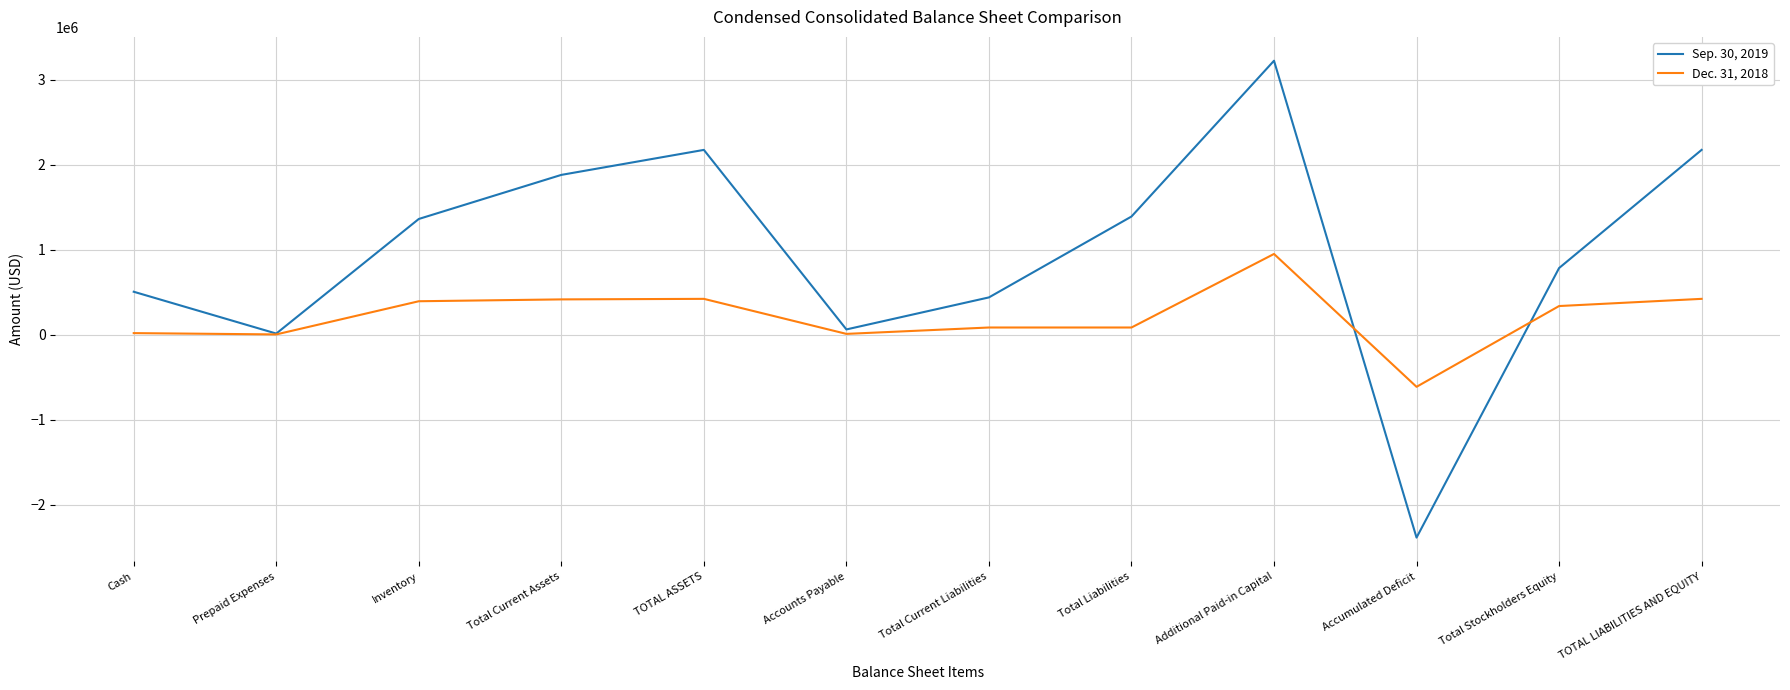

Where is Sep. 30, 2019 nearest to the value 418311?

Total Current Liabilities